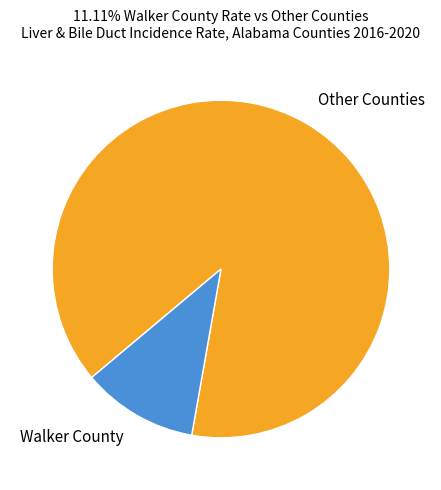

Is there any slice that represents more than half of the pie?

Yes